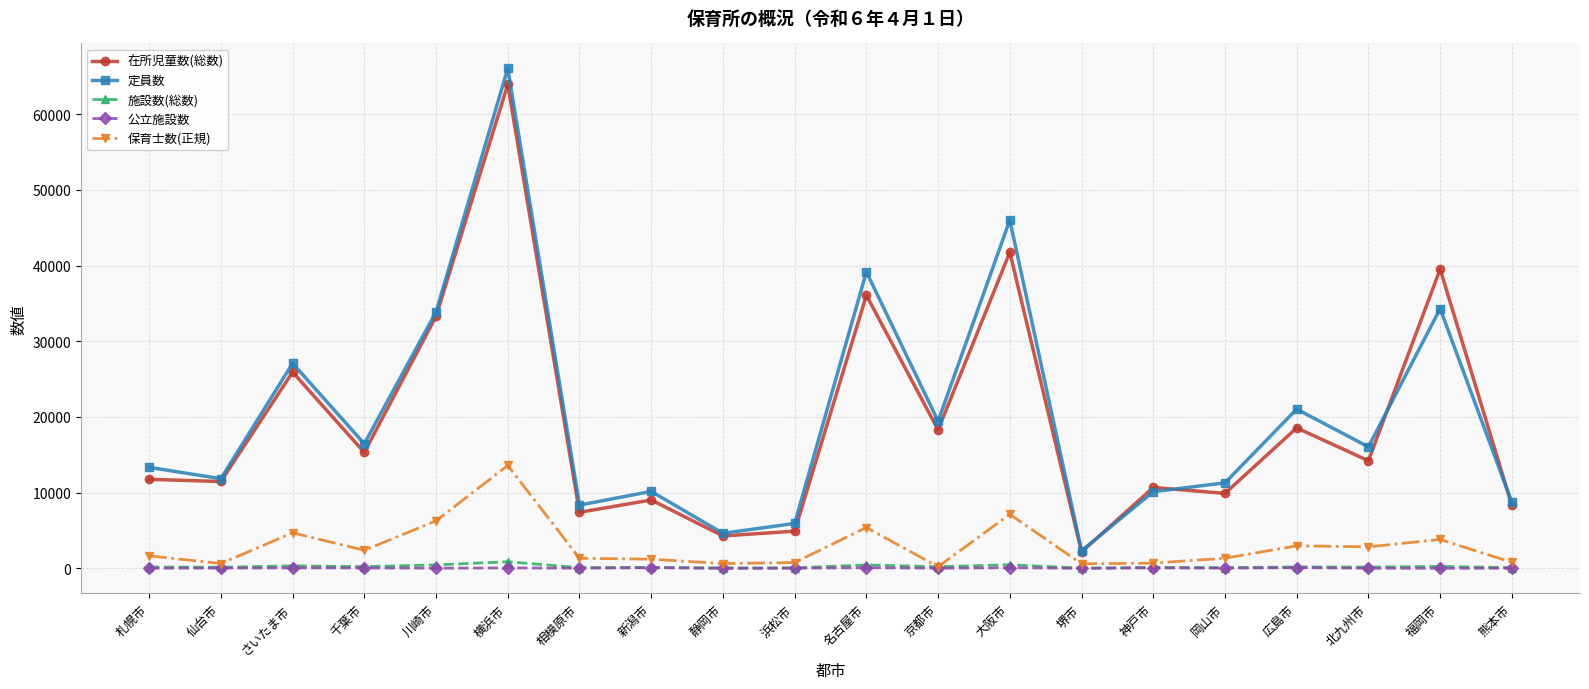

What is the label of the 6th point from the right?

神戸市